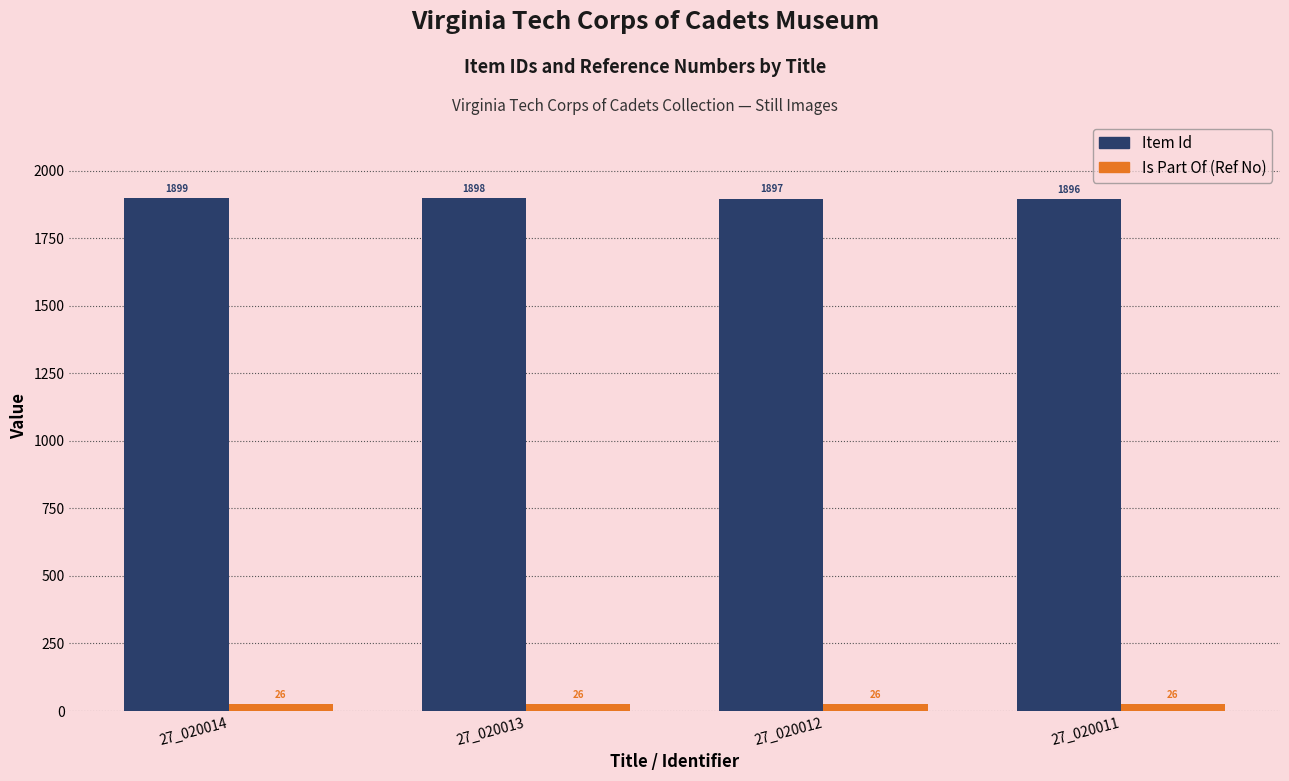

Which series has the widest spread of values?

Item Id